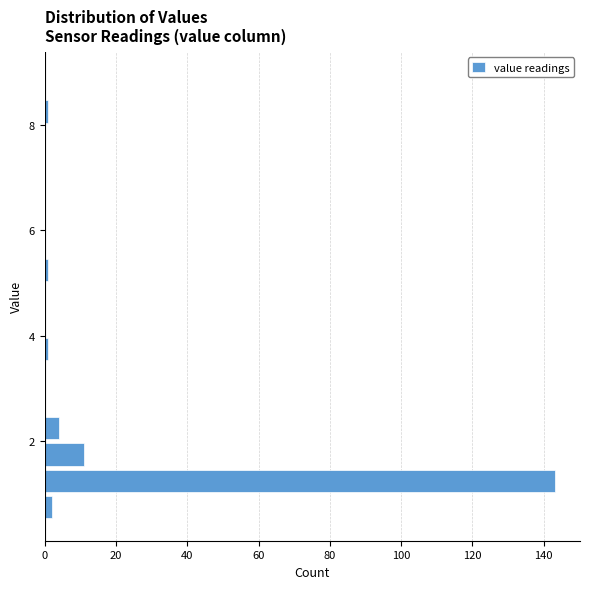

Around what value on the y-axis is the longest bar? Give the approximate position of its centre, as read against the axis.

1.2